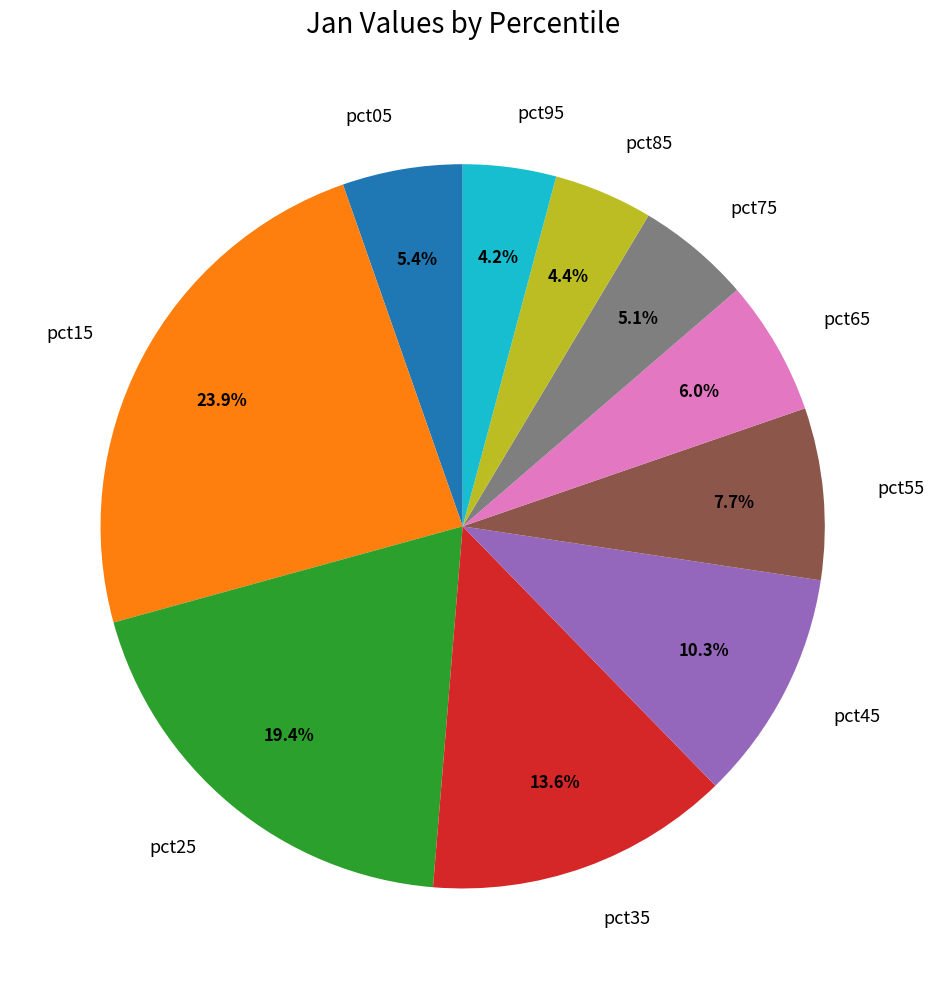

Is it true that pct85 is 13% of the pie?

False